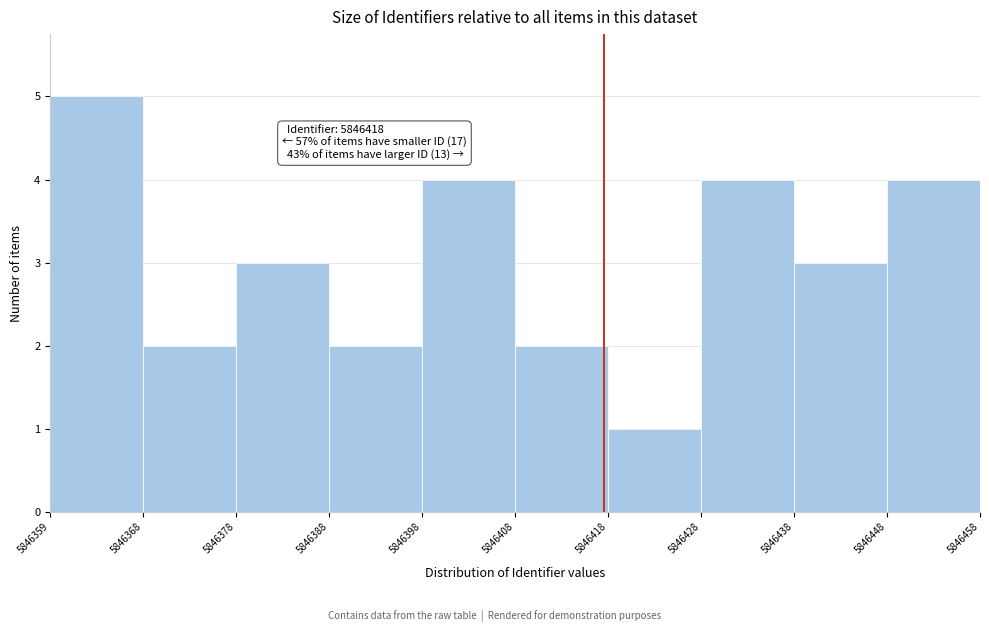

Over which range of the x-axis is the bar tallest?

5846359 to 5846368